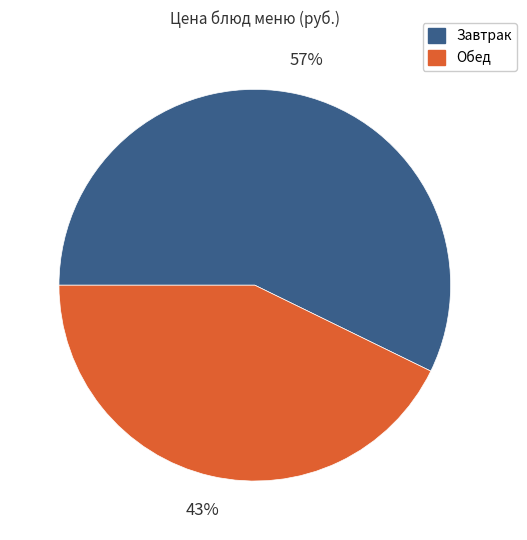

Combined, do Завтрак and Обед account for over 50%?

Yes